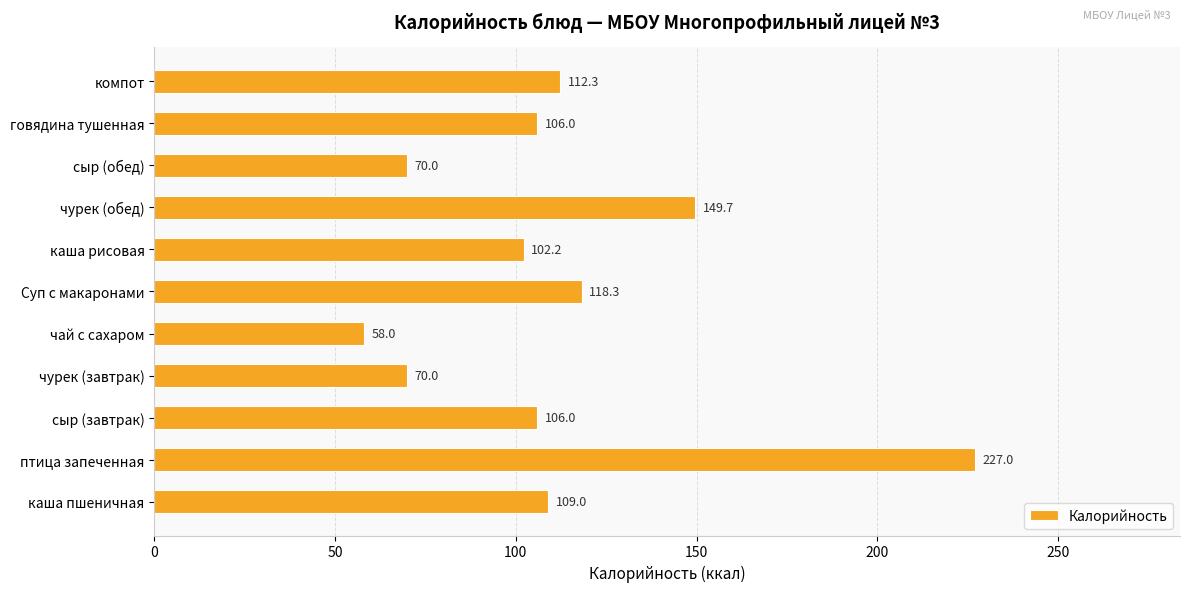

Is it true that the value at птица запеченная is 321.6?

False